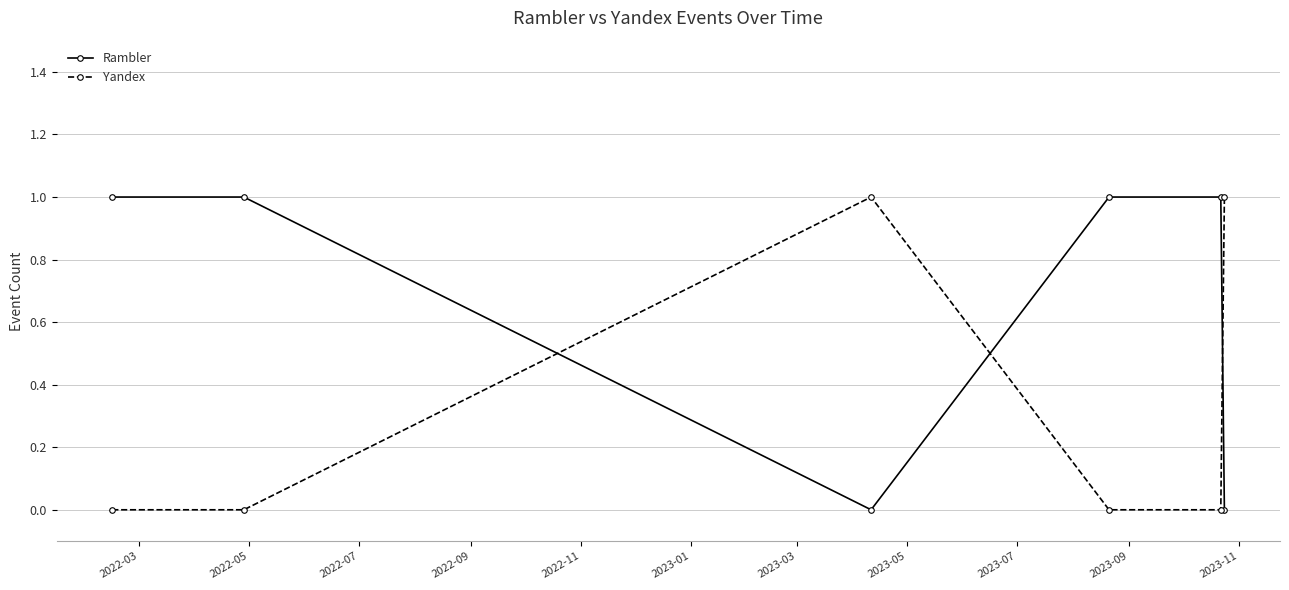

Which series has the largest total across all categories?

Rambler